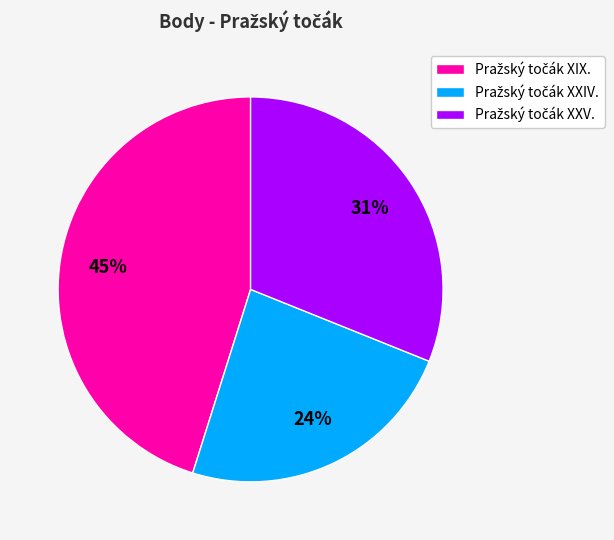

Is there any slice that represents more than half of the pie?

No